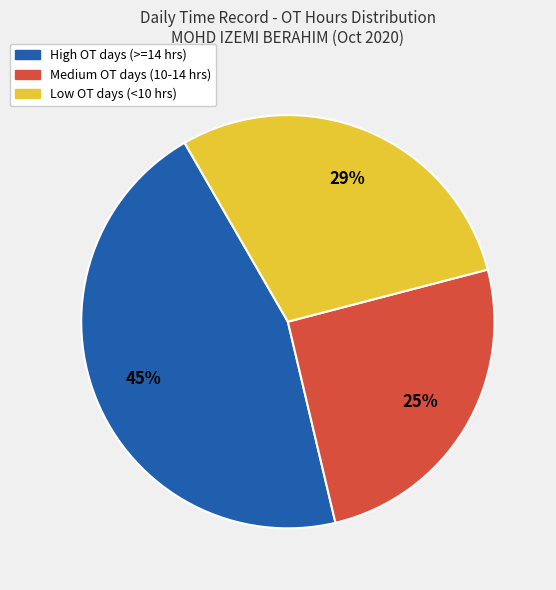

To the nearest percent, what percentage of the pie is Medium OT days (10-14 hrs)?

25%